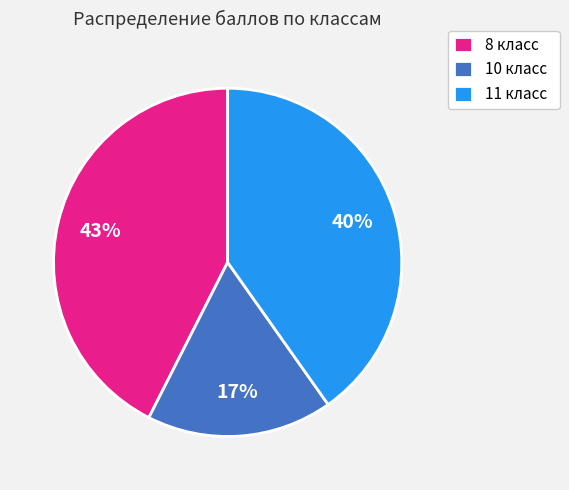

Is the sum of 10 класс and 11 класс greater than half?

Yes